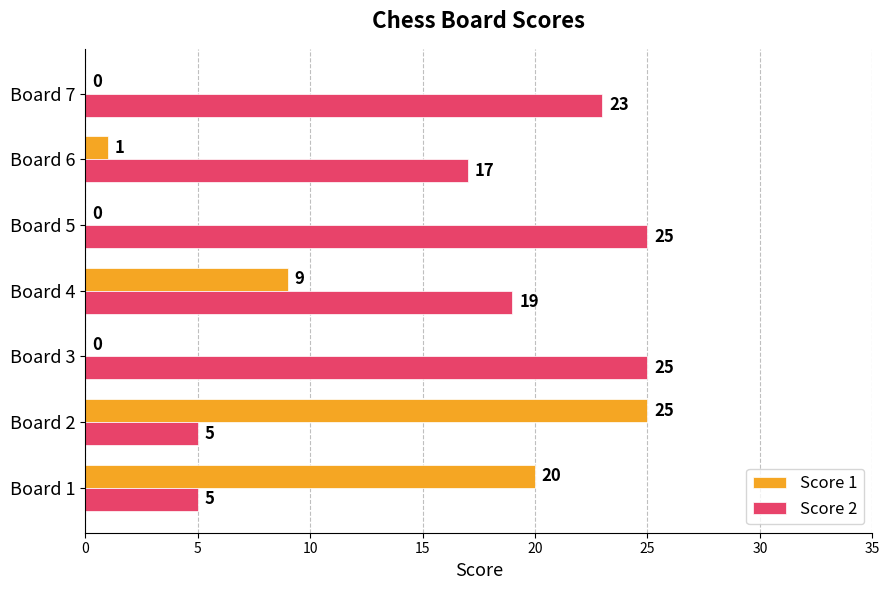

Where is Score 2 nearest to the value 15?

Board 6